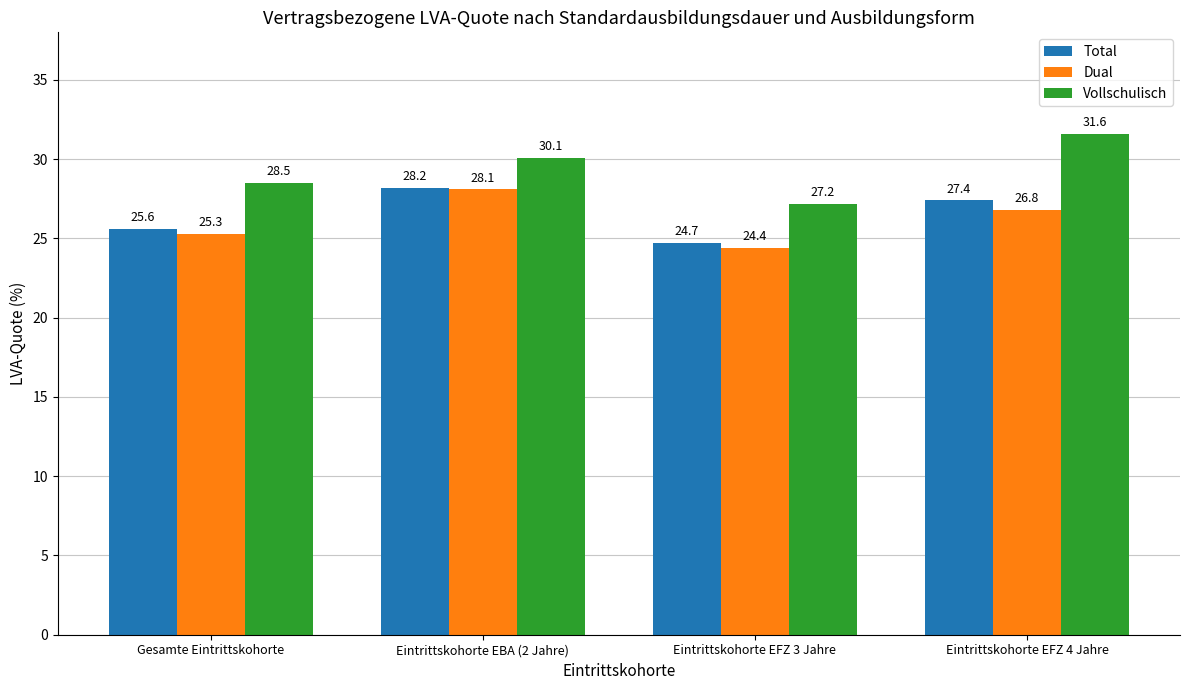

Reading right to left, transcribe all the data shown in this chart.

Total: Eintrittskohorte EFZ 4 Jahre=27.4	Eintrittskohorte EFZ 3 Jahre=24.7	Eintrittskohorte EBA (2 Jahre)=28.2	Gesamte Eintrittskohorte=25.6
Dual: Eintrittskohorte EFZ 4 Jahre=26.8	Eintrittskohorte EFZ 3 Jahre=24.4	Eintrittskohorte EBA (2 Jahre)=28.1	Gesamte Eintrittskohorte=25.3
Vollschulisch: Eintrittskohorte EFZ 4 Jahre=31.6	Eintrittskohorte EFZ 3 Jahre=27.2	Eintrittskohorte EBA (2 Jahre)=30.1	Gesamte Eintrittskohorte=28.5